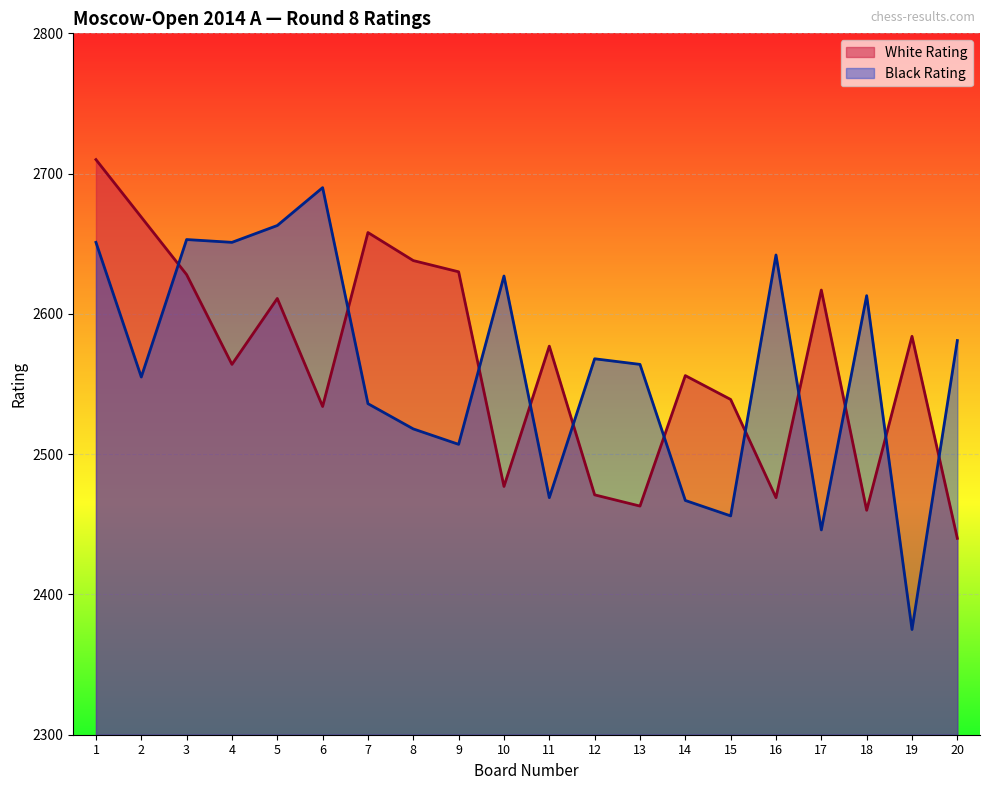

True or false: White Rating has more than 0 points higher than both neighbors.

True